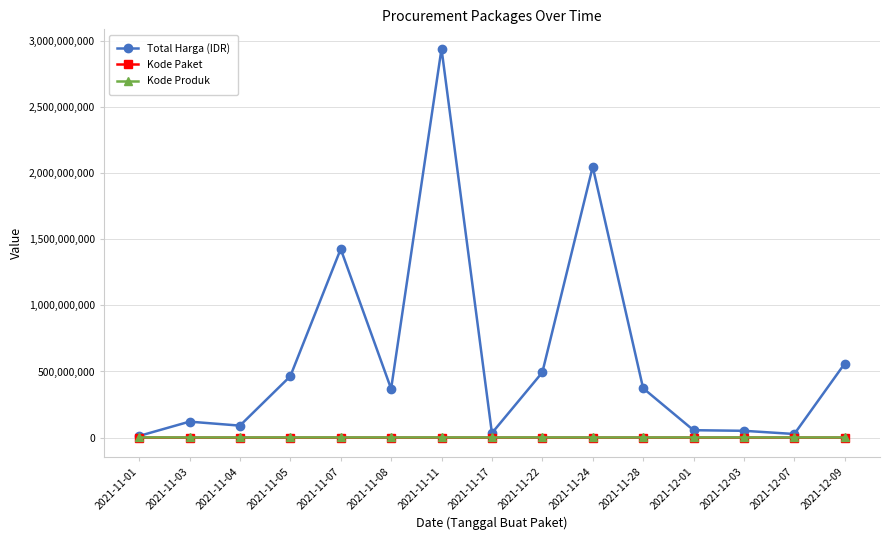

What is the maximum value shown in the chart?

2939003240